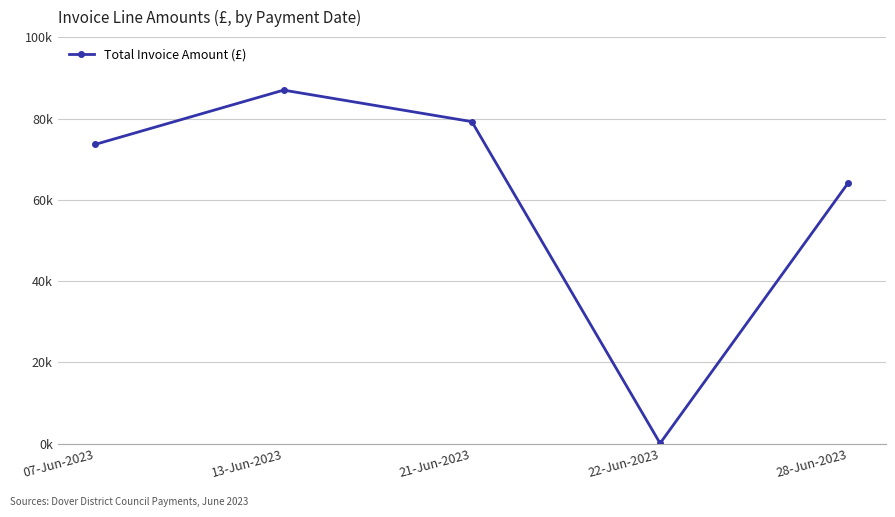

List the labels in order of value, largest first.

13-Jun-2023, 21-Jun-2023, 07-Jun-2023, 28-Jun-2023, 22-Jun-2023